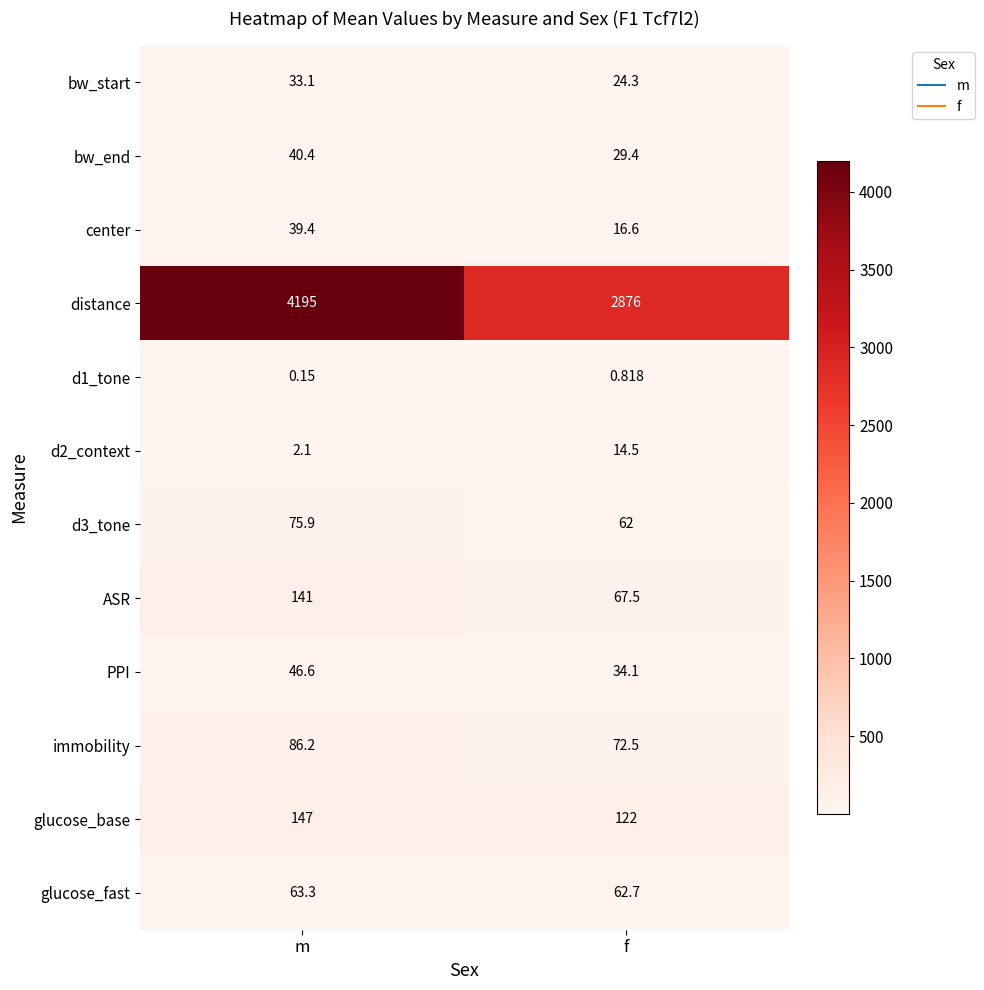

What is the maximum value shown in the chart?

4195.0